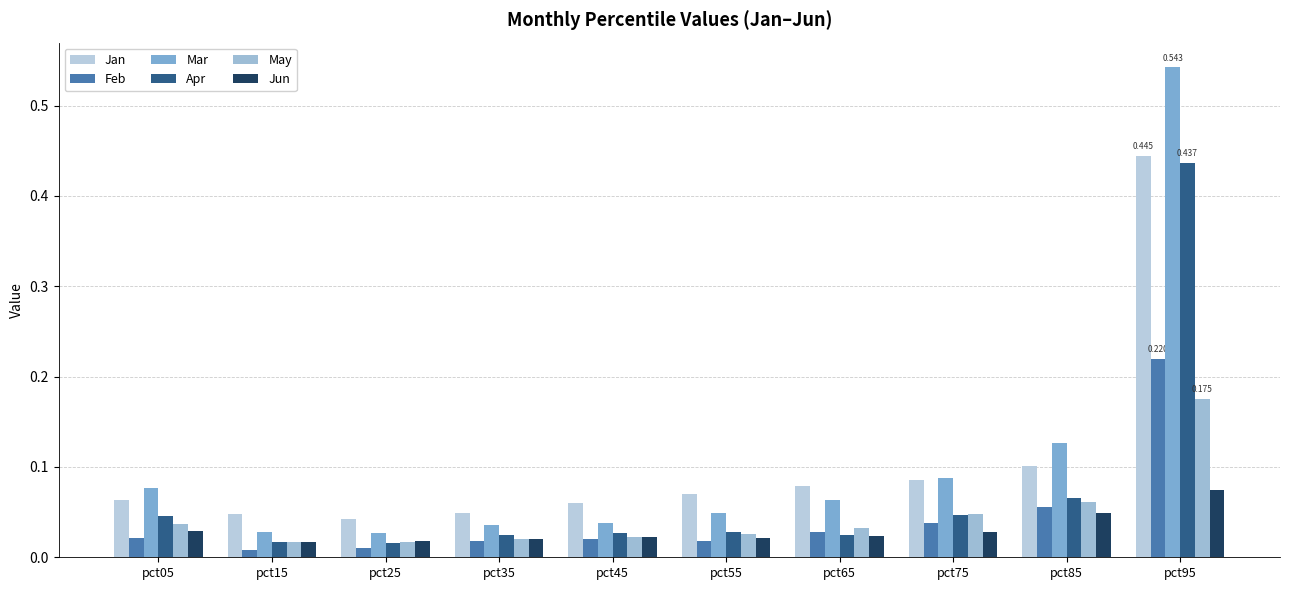

What is the total value across all series at pct75?

0.3